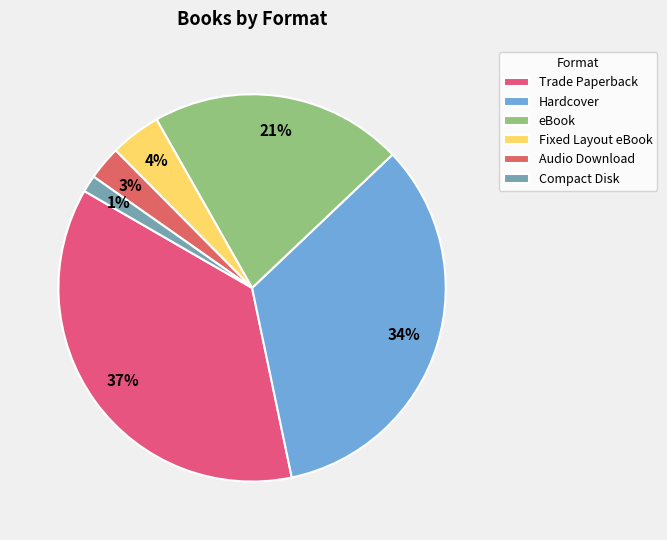

Rank the categories by value from lowest to highest.

Compact Disk, Audio Download, Fixed Layout eBook, eBook, Hardcover, Trade Paperback